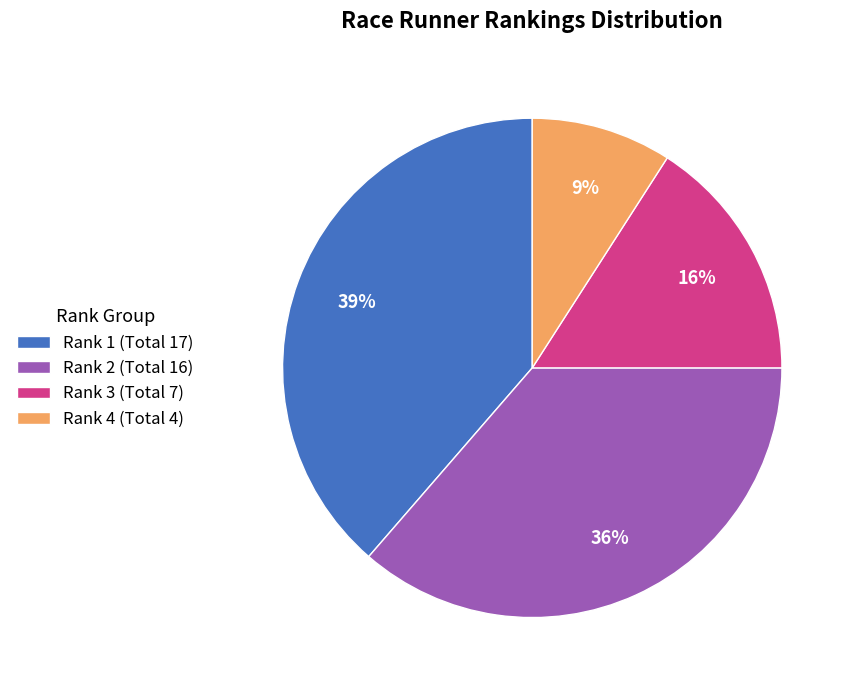

True or false: Rank 1 (Total 17) accounts for 39% of the total.

True